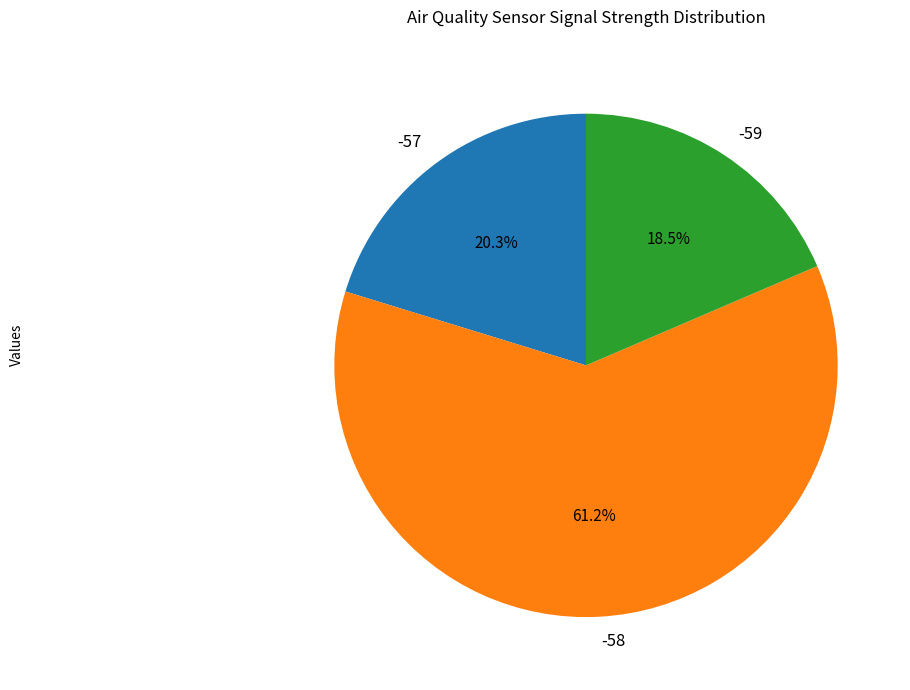

The -58 slice represents 23% of the pie. True or false?

False